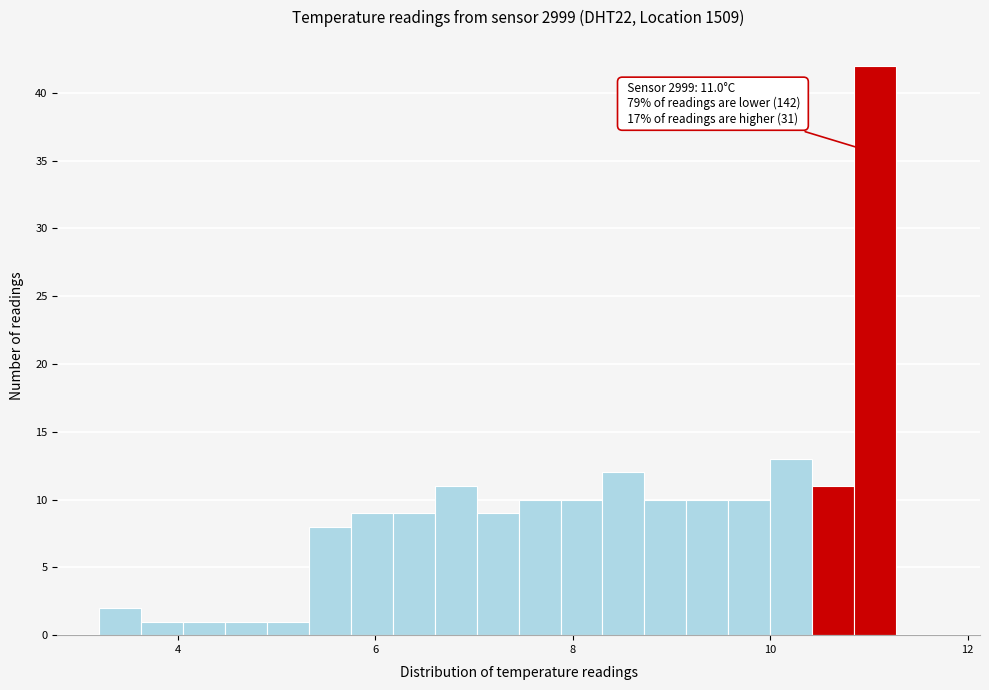

Around what value on the x-axis is the tallest bar? Give the approximate position of its centre, as read against the axis.

11.0